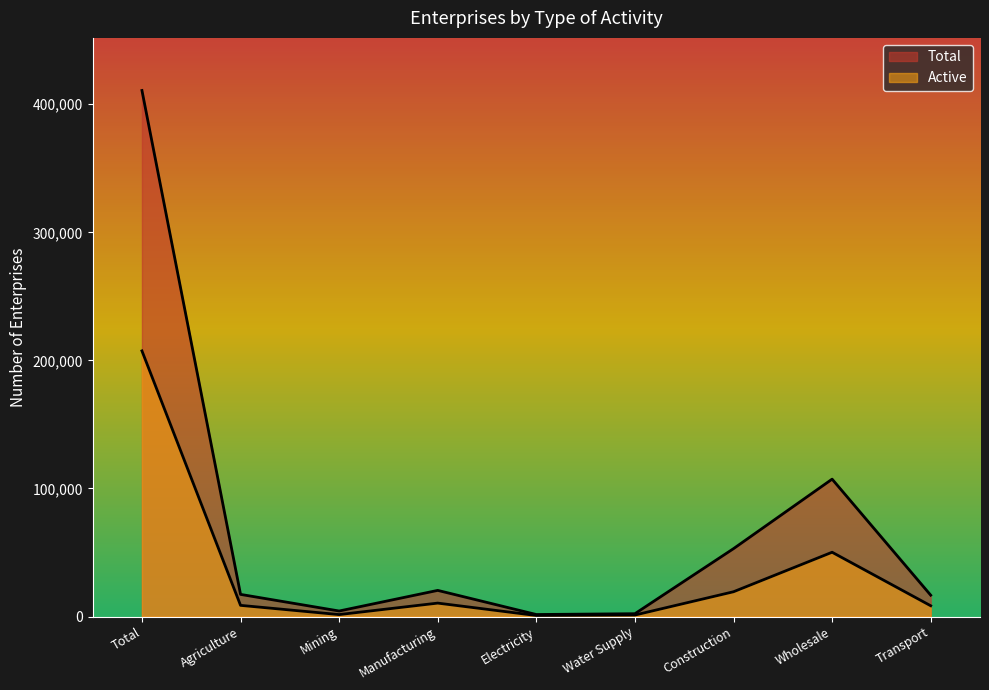

Does the chart have visible grid lines?

No